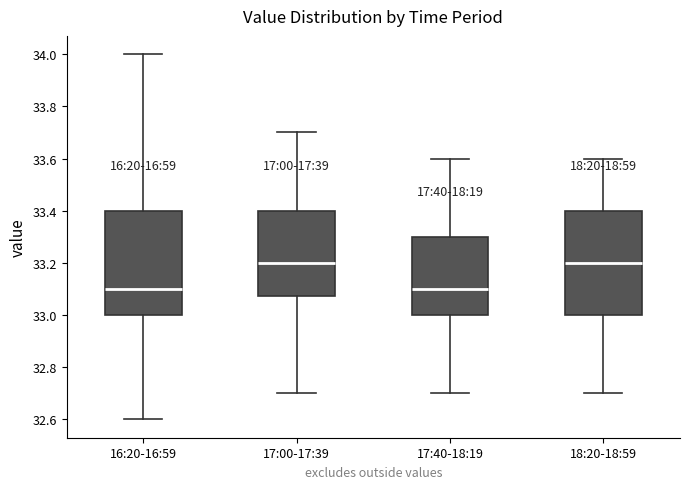

Reading left to right, transcribe this box plot: for each box, give where its median line is, the range the box spans, and where its two whiskers end, as read against the y-axis. The values are not printed on the chart, so give them approximately, as read against the axis.

16:20-16:59: median 33.10, box 33.00 to 33.40, whiskers 32.60 to 34.00
17:00-17:39: median 33.20, box 33.08 to 33.40, whiskers 32.70 to 33.70
17:40-18:19: median 33.10, box 33.00 to 33.30, whiskers 32.70 to 33.60
18:20-18:59: median 33.20, box 33.00 to 33.40, whiskers 32.70 to 33.60